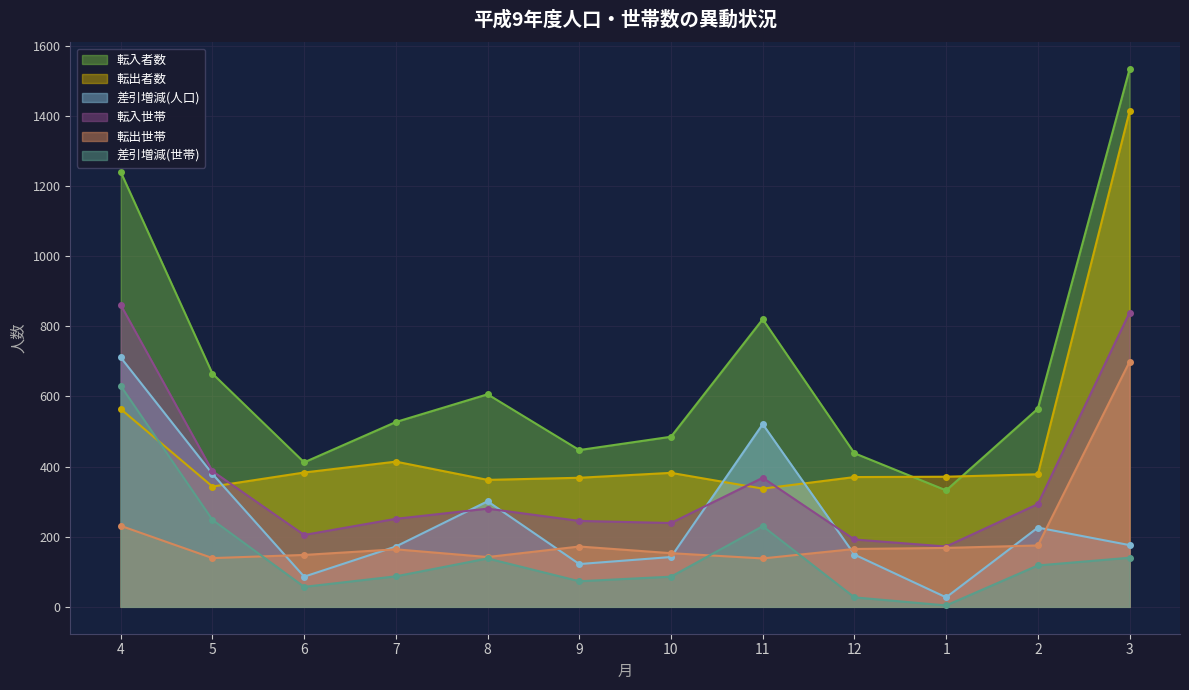

Between 6 and 10, which is larger?

10